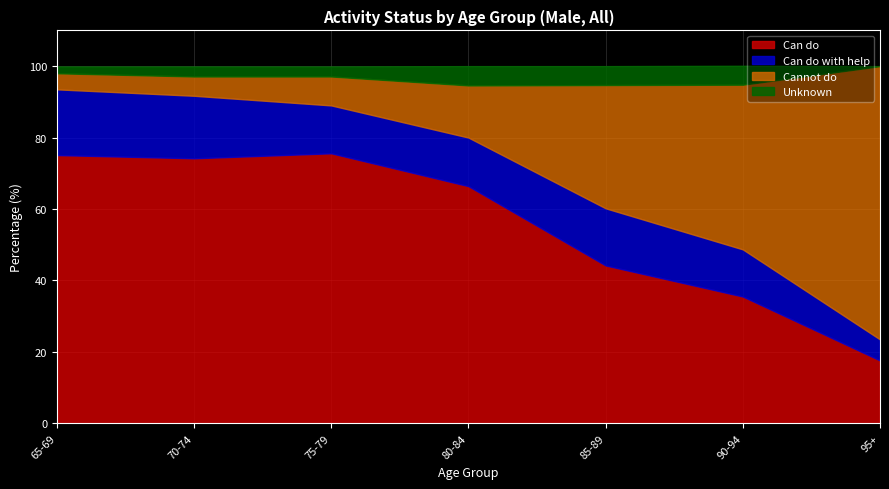

What is the spread (max minus min) of values at 75-79?

72.8